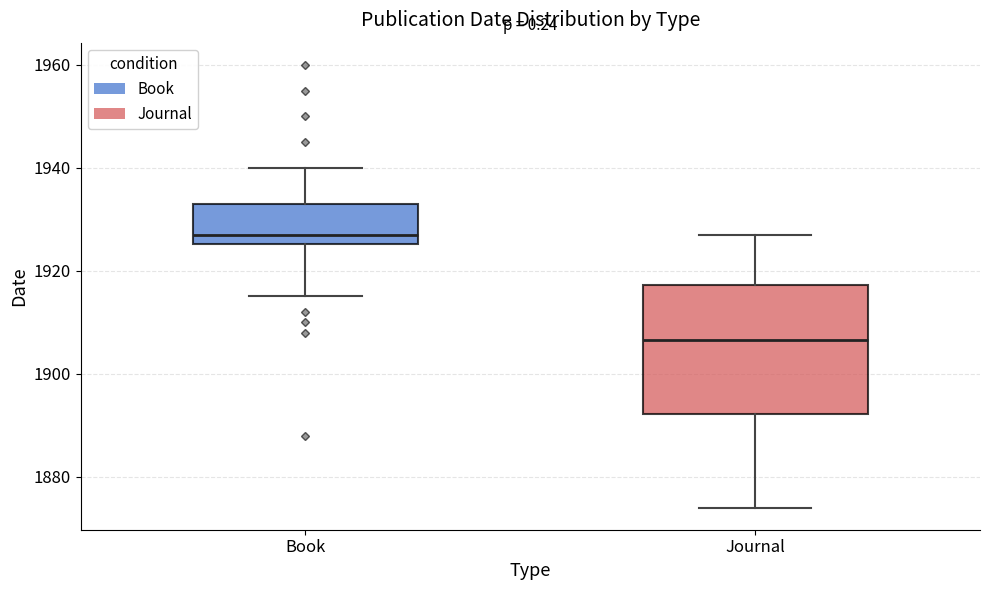

Comparing the boxes themselves (not the whiskers), which one is the tallest?

Journal